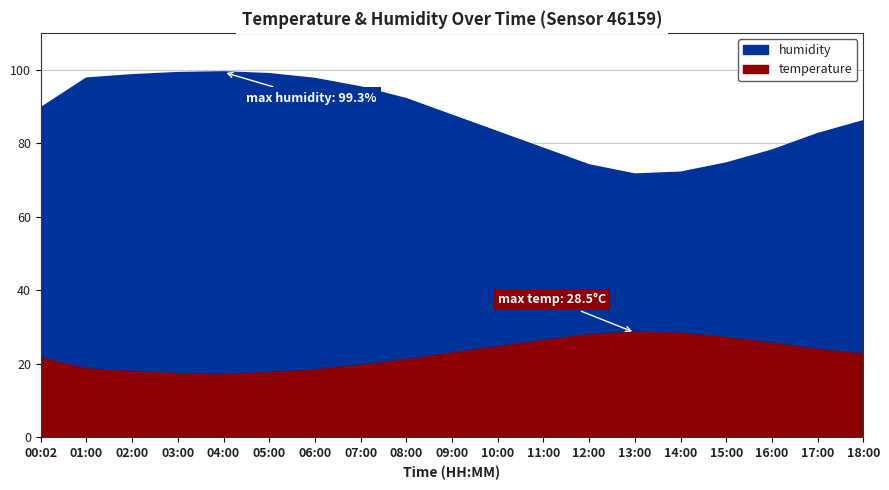

Which series has the widest spread of values?

humidity